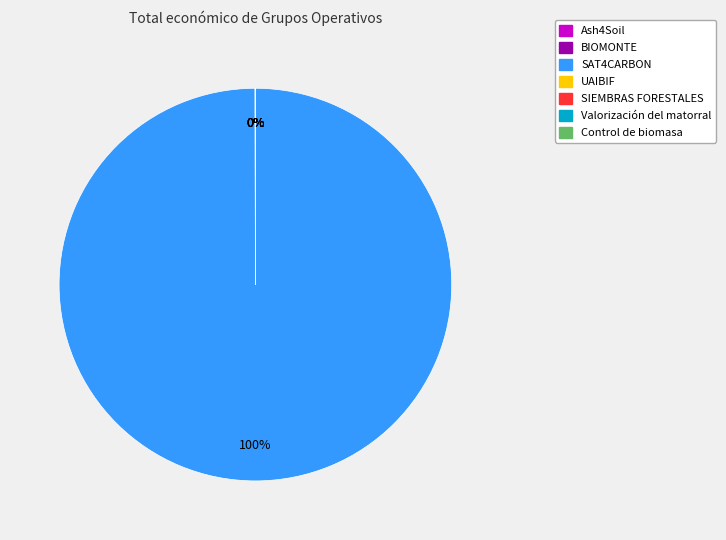

To the nearest percent, what portion does SAT4CARBON represent?

100%